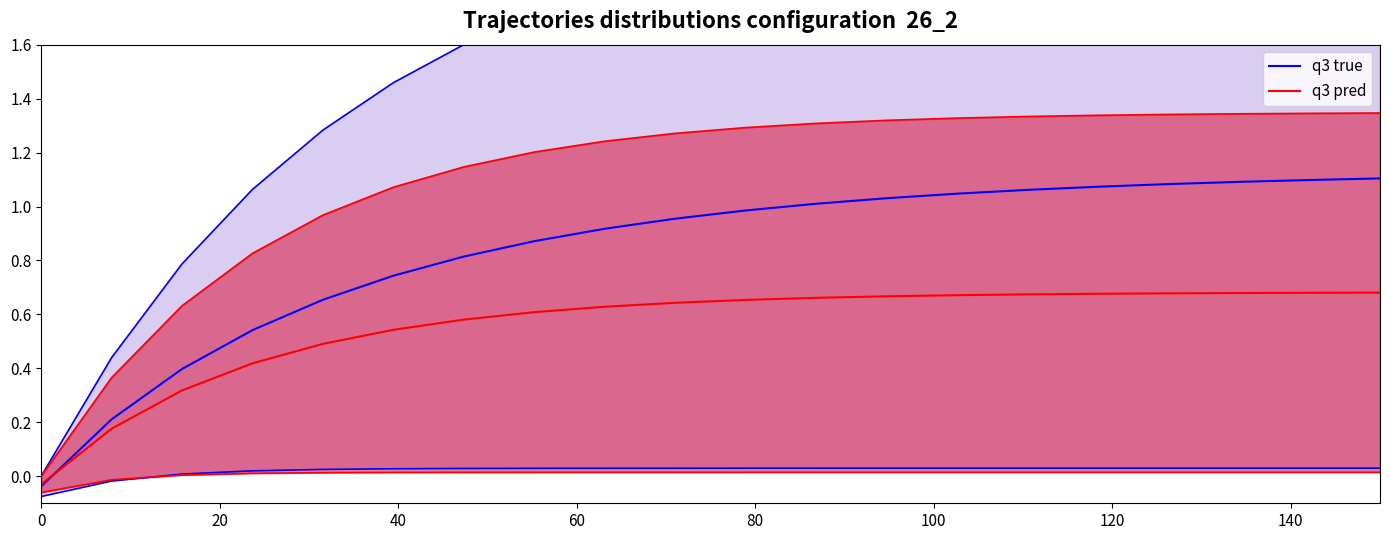

Rank the series by their average value, from highest to lowest.

q3 true, q3 pred